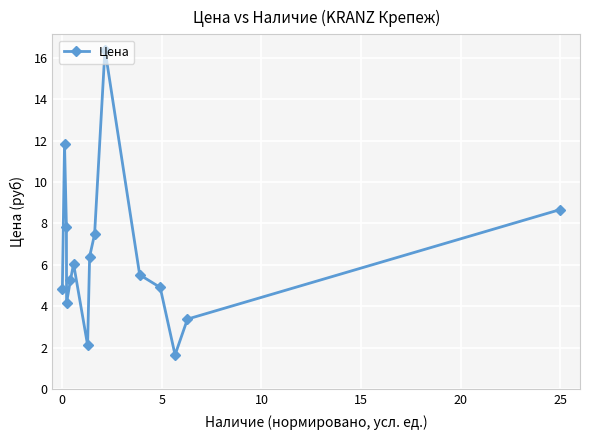

How many interior local peaks (higher than both neighbors) does the data have?

3